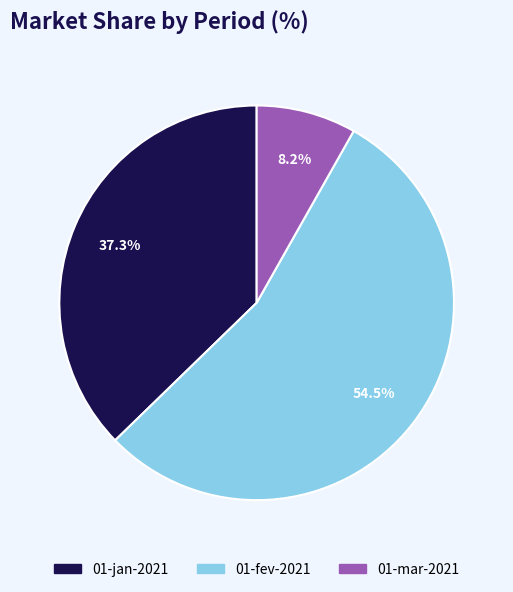

Count the number of slices in the pie.

3